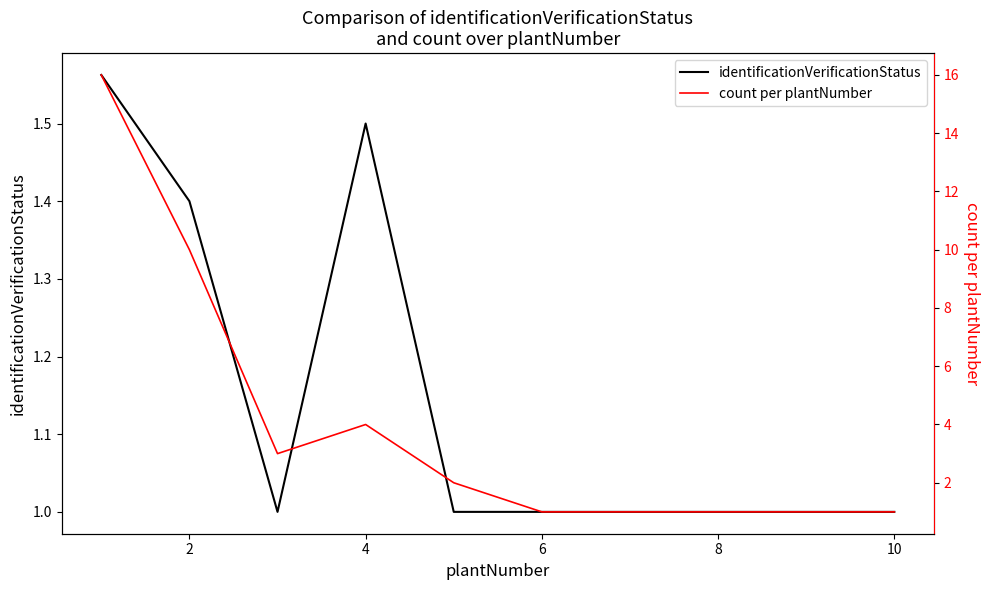

True or false: identificationVerificationStatus has more than 0 interior local peaks.

True